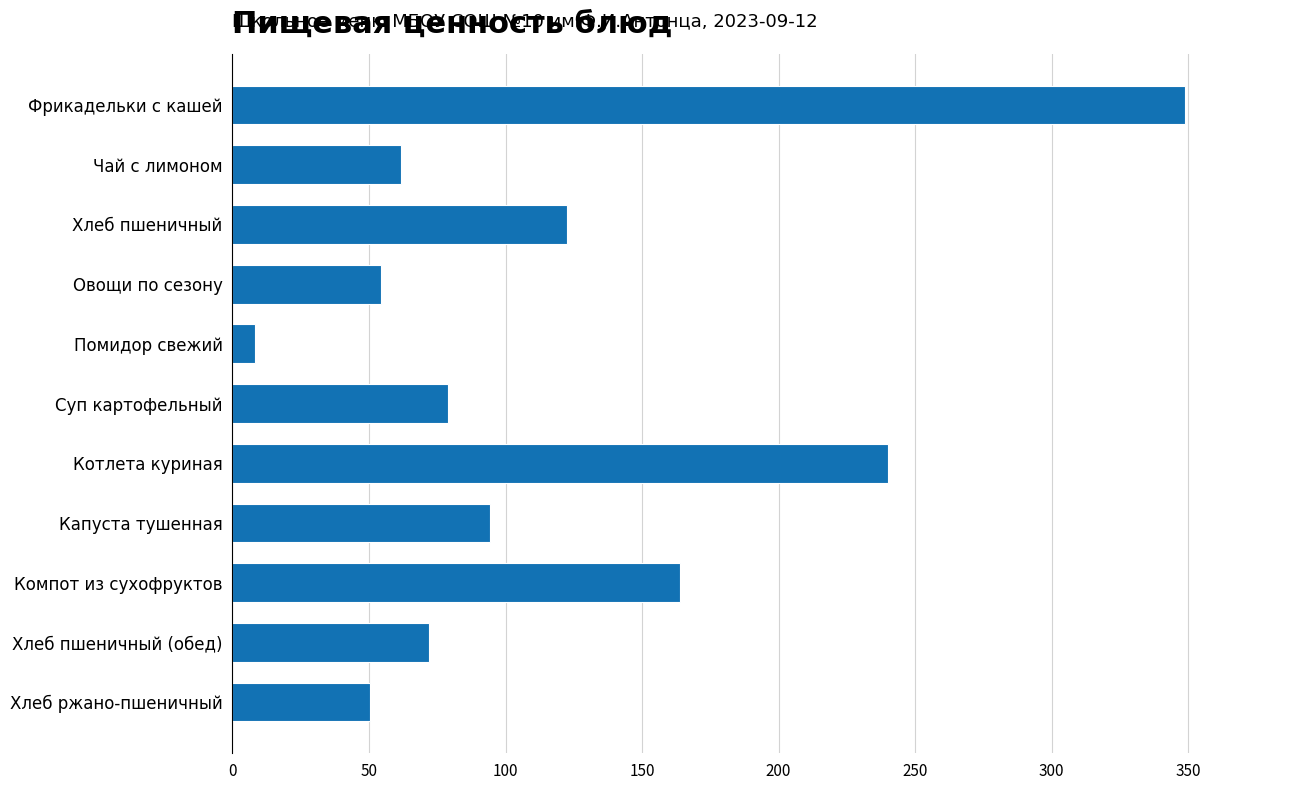

What is the difference between the maximum and minimum values?

340.4